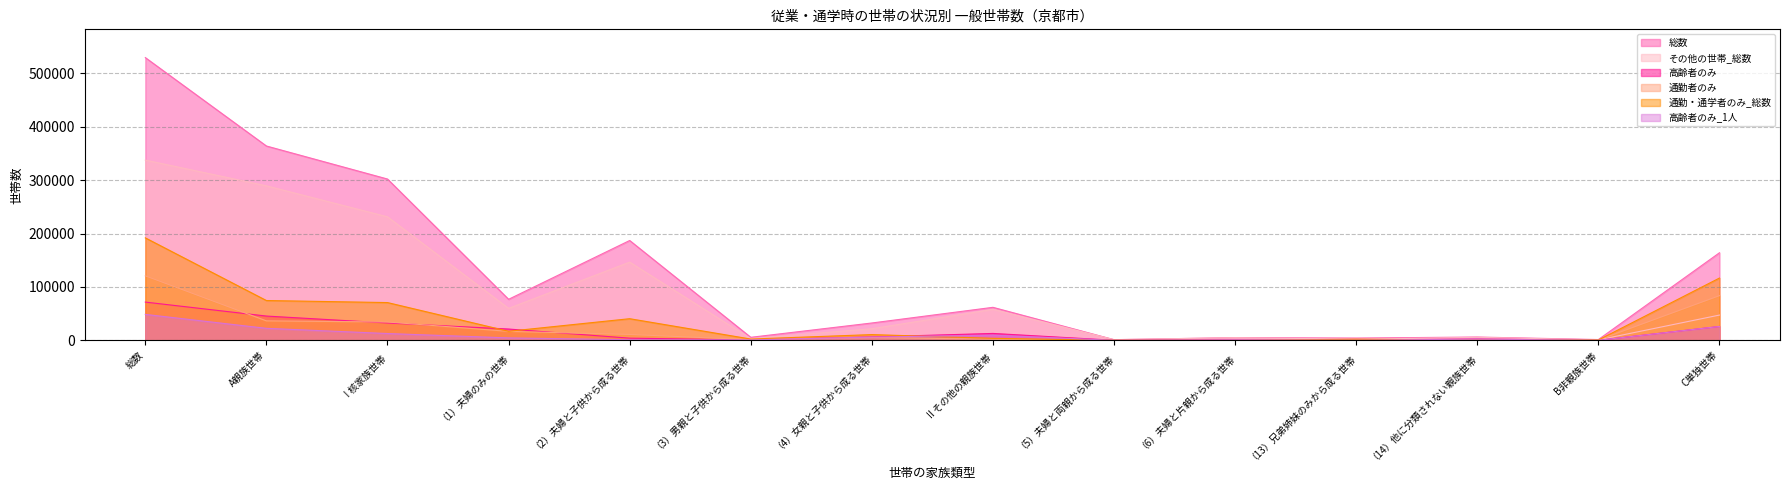

What is the label of the 9th point from the left?

（5）夫婦と両親から成る世帯